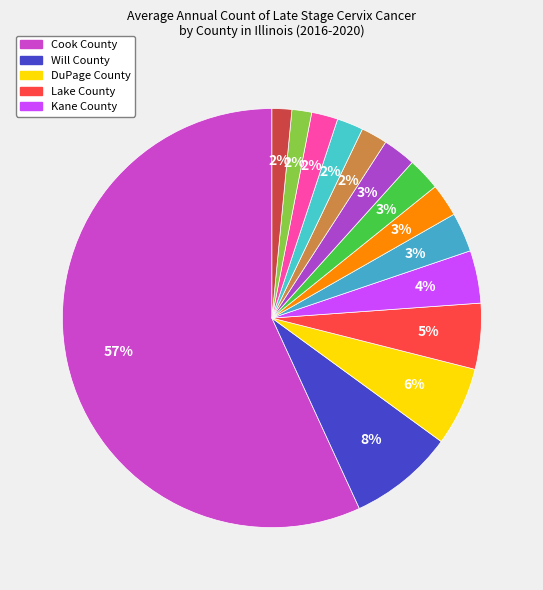

How many segments does this pie chart have?

14